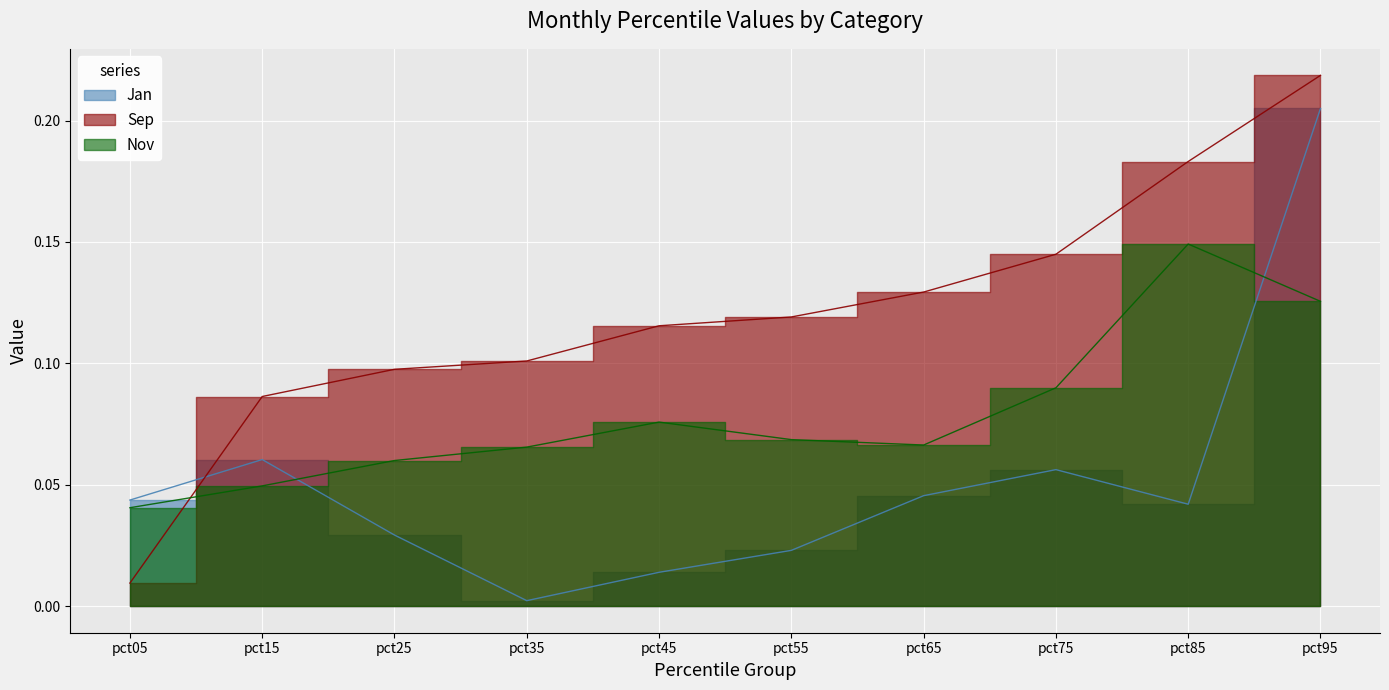

True or false: Jan and Sep cross at least once.

True